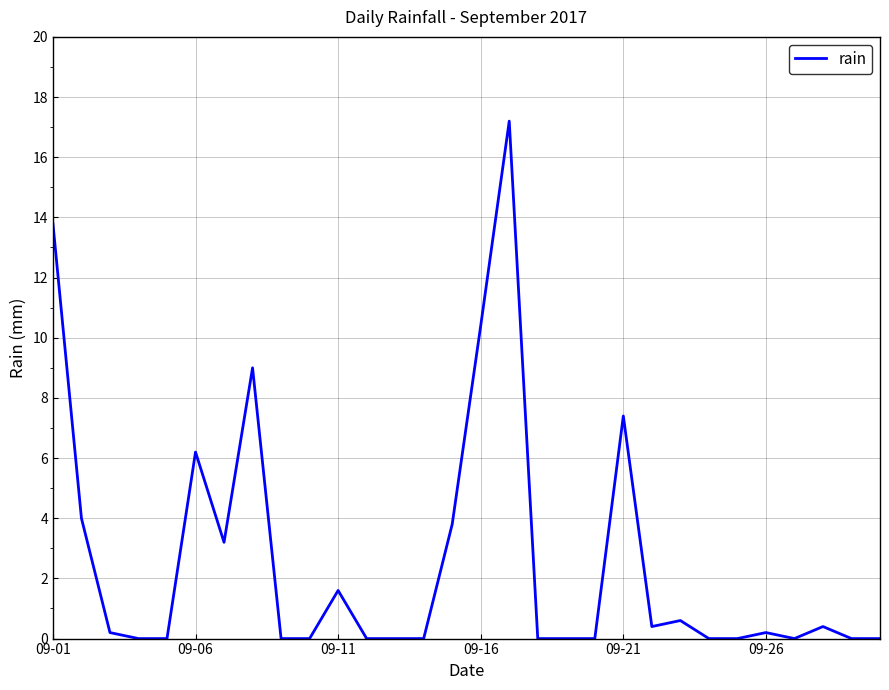

What is the greatest value displayed?

17.2